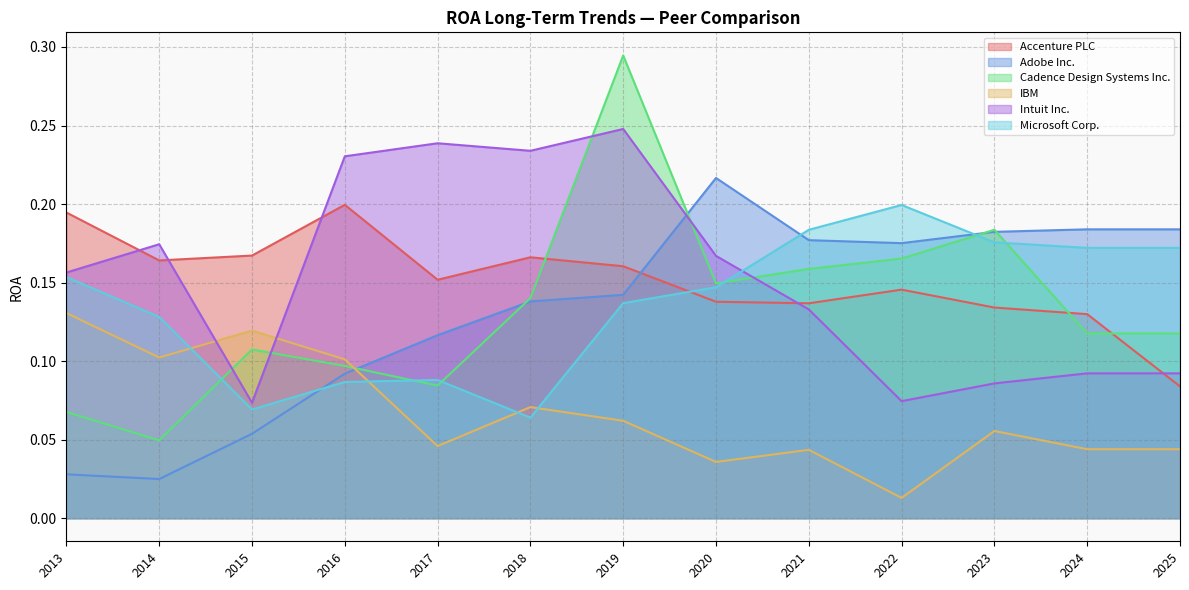

Which series has the largest total across all categories?

Intuit Inc.